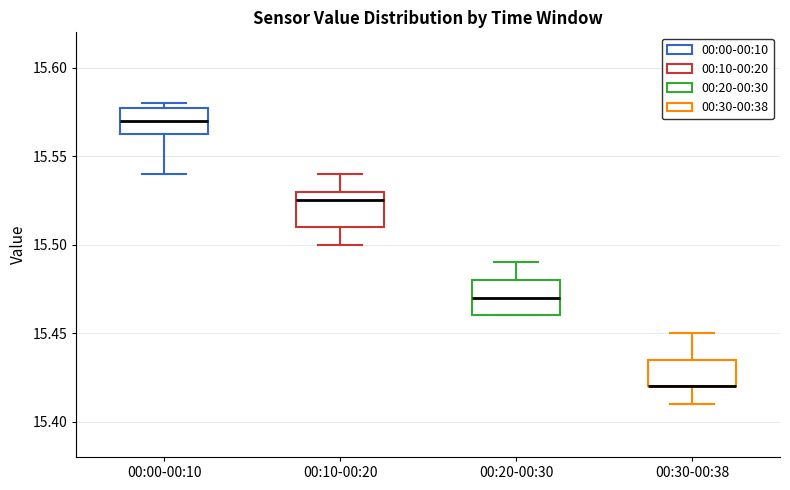

Reading left to right, transcribe this box plot: for each box, give where its median line is, the range the box spans, and where its two whiskers end, as read against the y-axis. The values are not printed on the chart, so give them approximately, as read against the axis.

00:00-00:10: median 15.570, box 15.565 to 15.580, whiskers 15.540 to 15.580 (just above the box's upper edge)
00:10-00:20: median 15.525, box 15.510 to 15.530, whiskers 15.500 to 15.540
00:20-00:30: median 15.470, box 15.460 to 15.480, whiskers 15.460 to 15.490
00:30-00:38: median 15.420 (drawn on the box's lower edge), box 15.420 to 15.435, whiskers 15.410 to 15.450